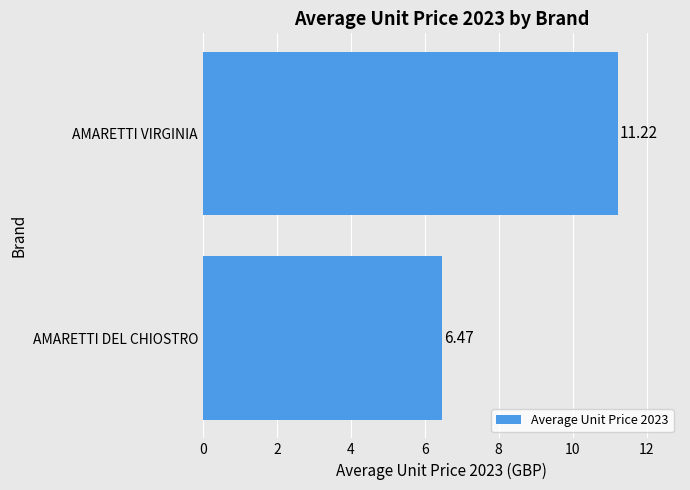

List the labels in order of value, largest first.

AMARETTI VIRGINIA, AMARETTI DEL CHIOSTRO